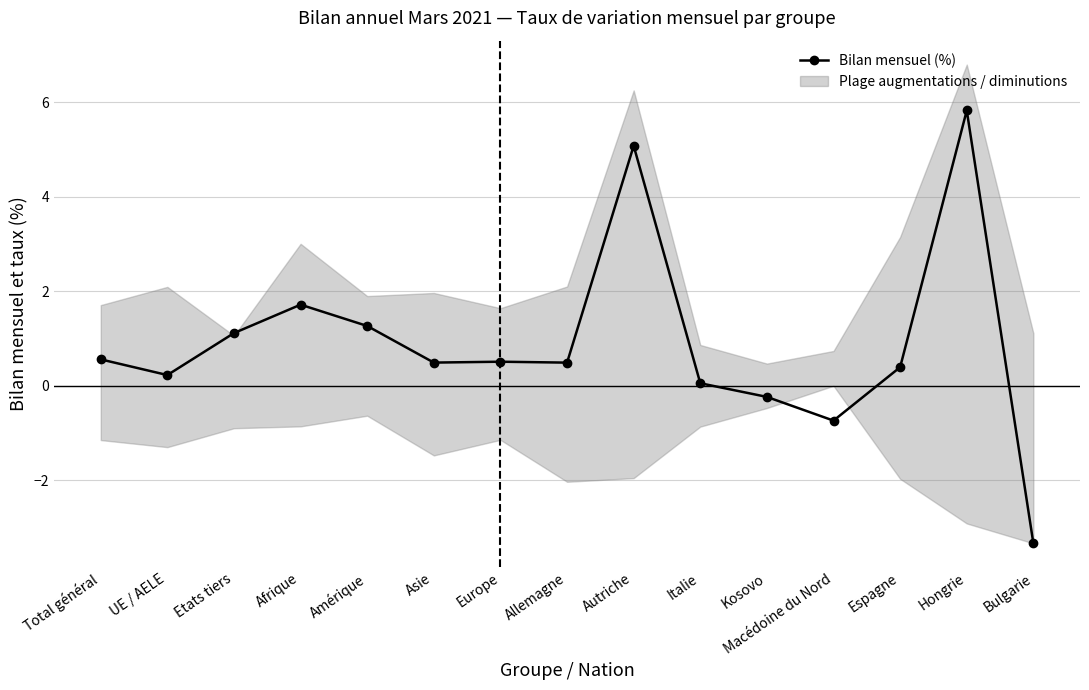

The value at Bulgarie is -5.5. True or false?

False